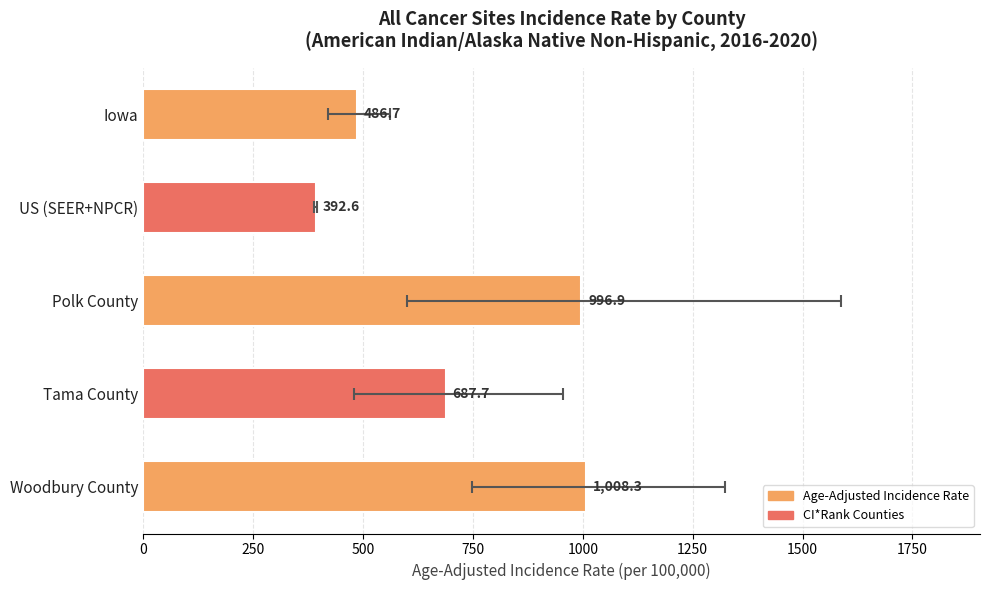

What is the average value?

714.4